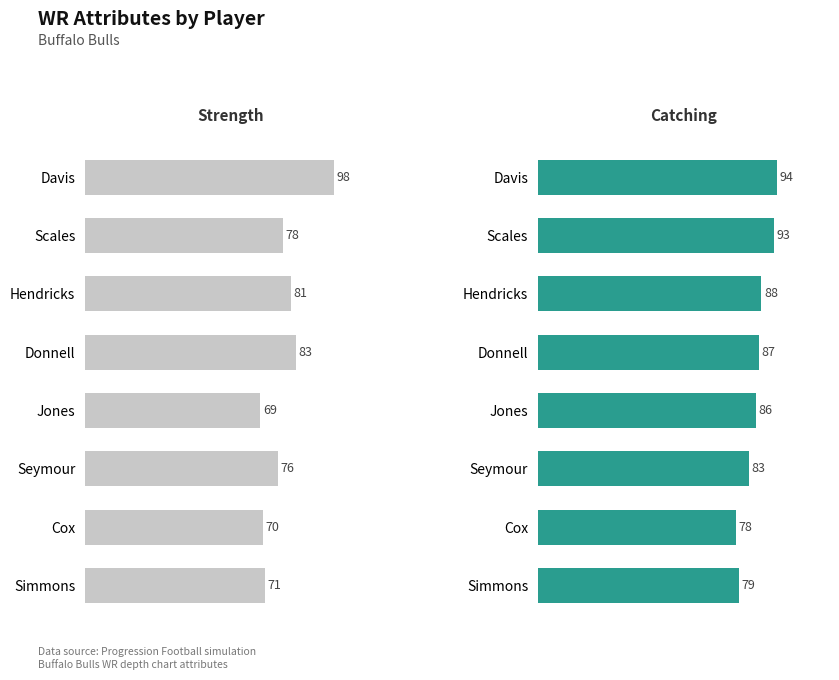

Is it true that Catching equals 29 at Davis?

False